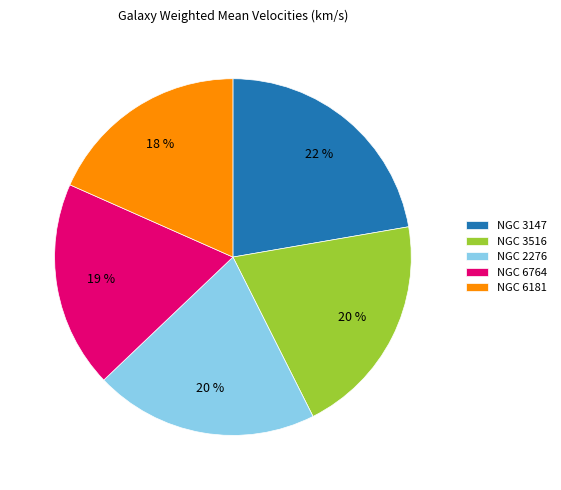

Is it true that NGC 6181 is 31% of the pie?

False